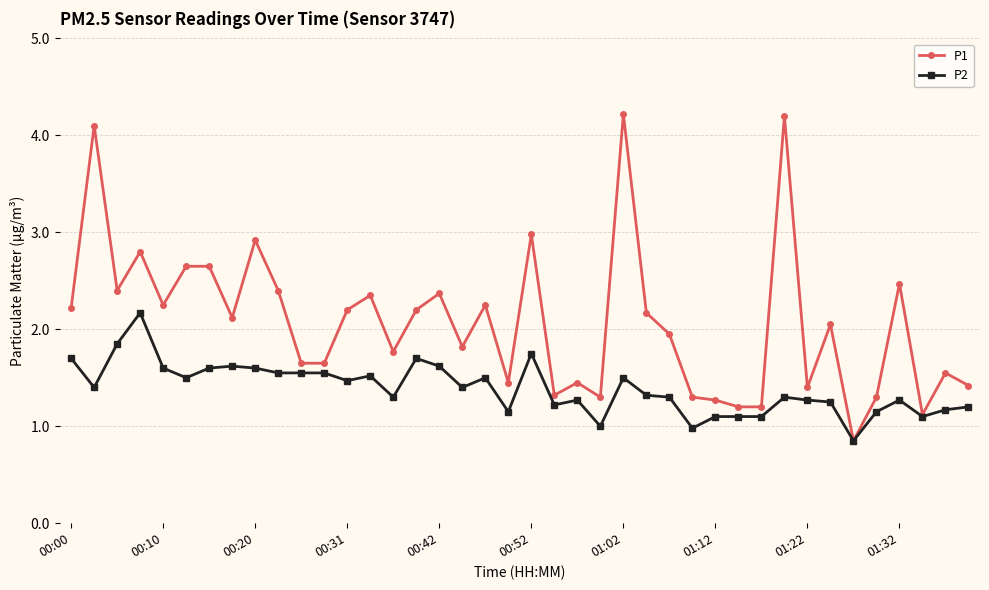

Which series has the widest spread of values?

P1